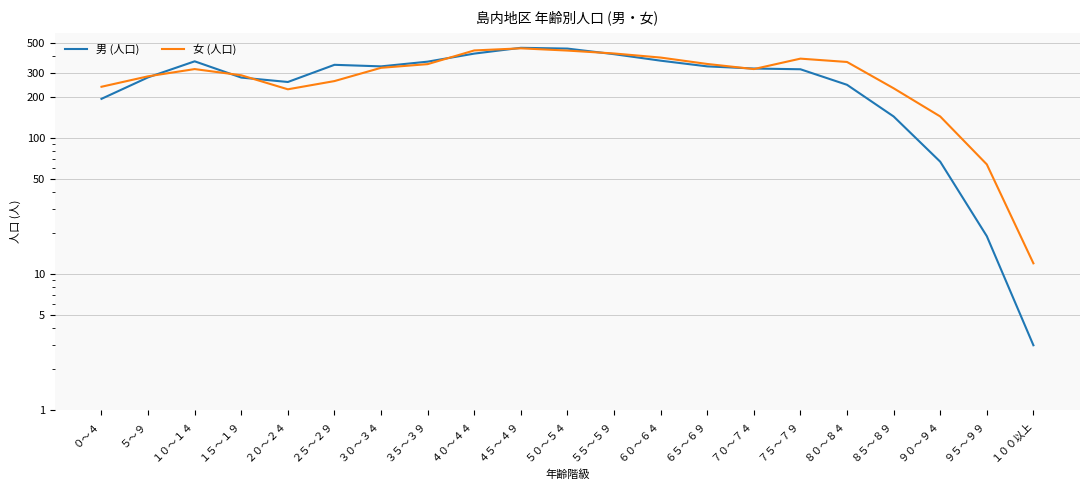

Rank the categories by 男 (人口) value from lowest to highest.

１００以上, ９５～９９, ９０～９４, ８５～８９, ０～４, ８０～８４, ２０～２４, １５～１９, ５～９, ７５～７９, ７０～７４, ３０～３４, ６５～６９, ２５～２９, ３５～３９, １０～１４, ６０～６４, ５５～５９, ４０～４４, ５０～５４, ４５～４９